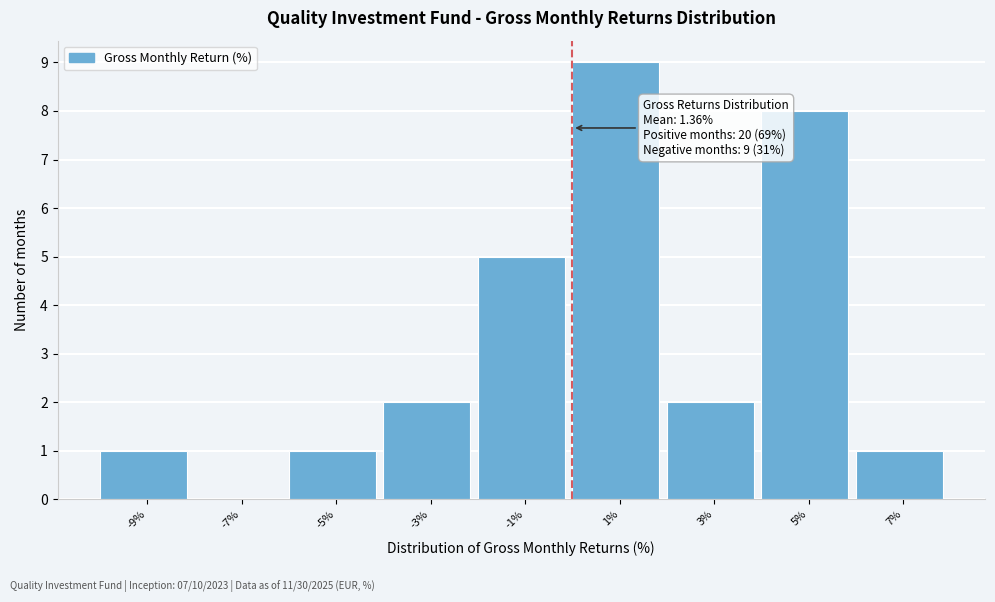

Which range on the x-axis has the tallest bar?

0 to 2